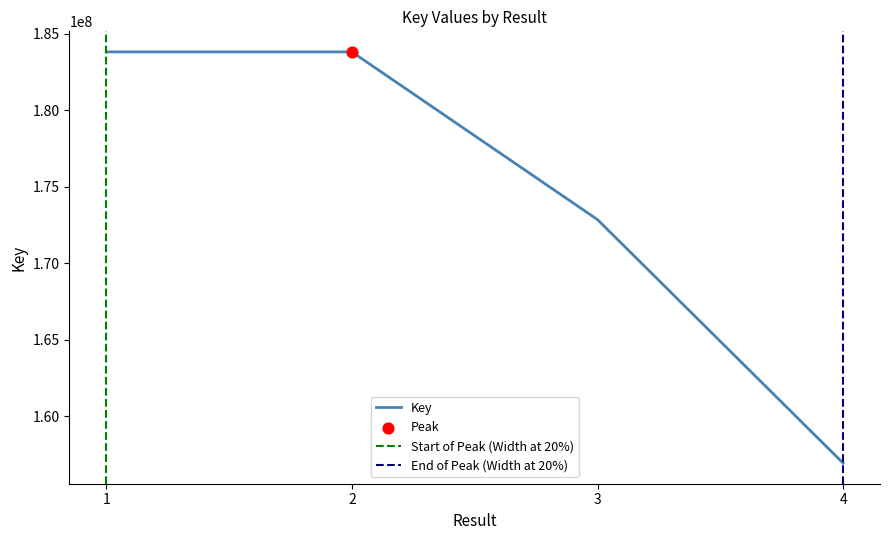

What is the change in value from 1 to 2?

+36